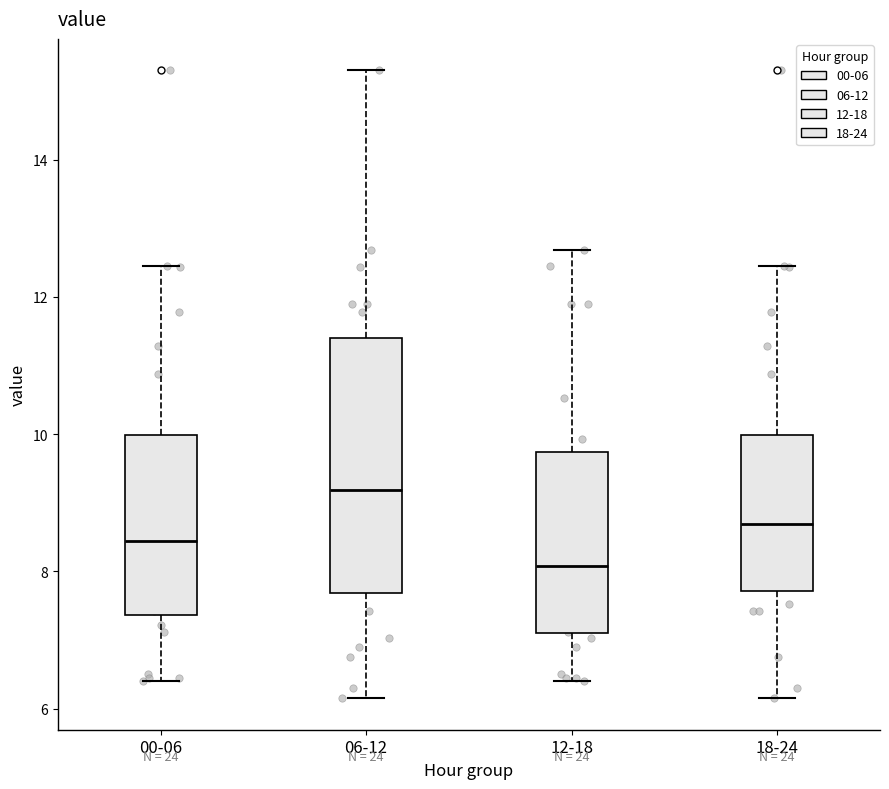

Reading left to right, read every box against the y-axis: the position of its median line, the range the box covers, and the ends of its whiskers. The values are not printed on the chart, so give them approximately, as read against the axis.

00-06: median 8.4, box 7.4 to 10.0, whiskers 6.4 to 12.4
06-12: median 9.2, box 7.6 to 11.4, whiskers 6.2 to 15.4
12-18: median 8.0, box 7.0 to 9.8, whiskers 6.4 to 12.6
18-24: median 8.6, box 7.8 to 10.0, whiskers 6.2 to 12.4